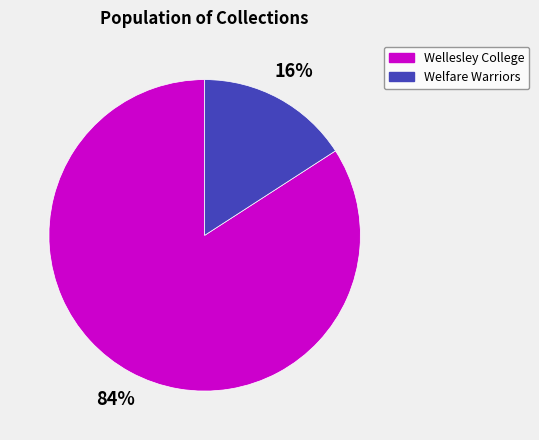

Combined, do Wellesley College and Welfare Warriors account for over 50%?

Yes